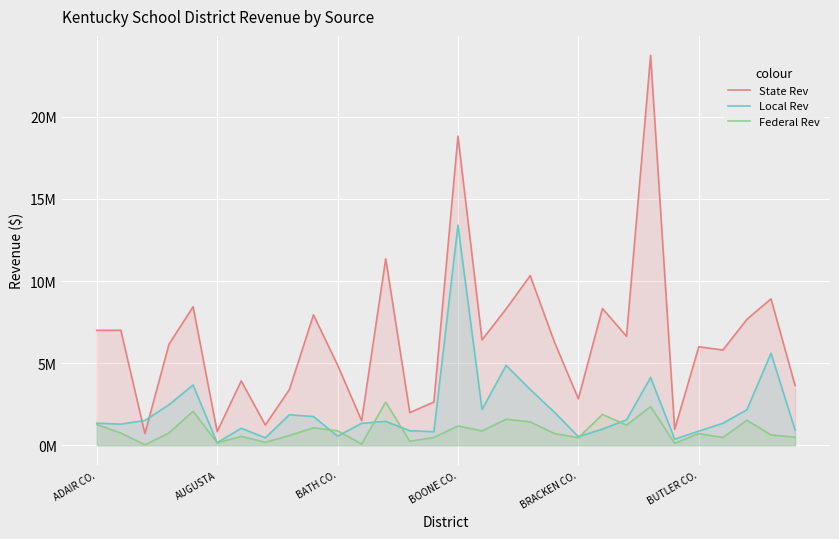

In Federal Rev, how many points are higher than both neighbors (excluding endpoints)?

10